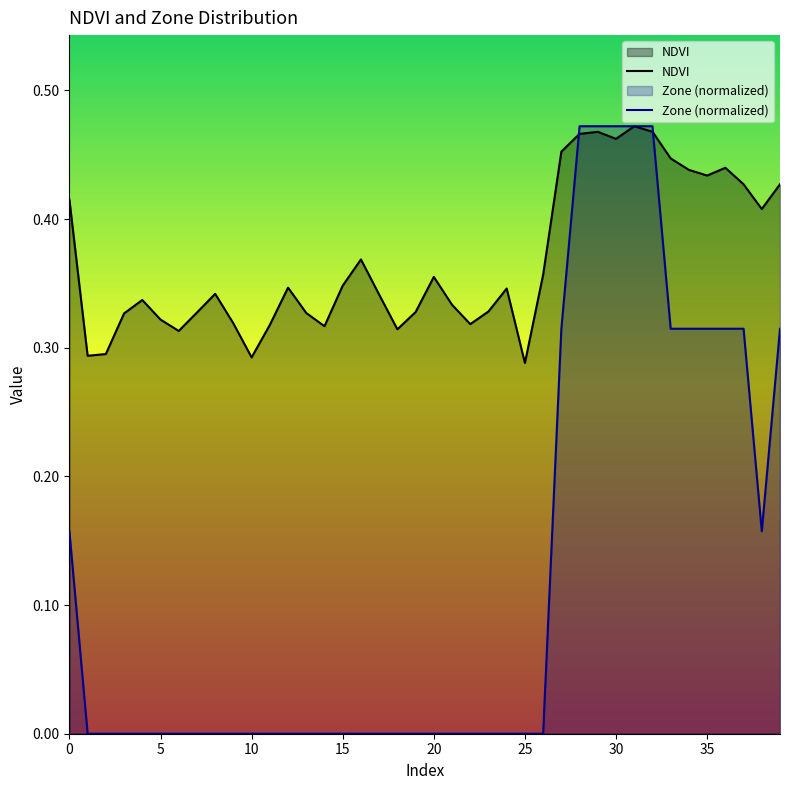

Where is NDVI nearest to the value 0?

25